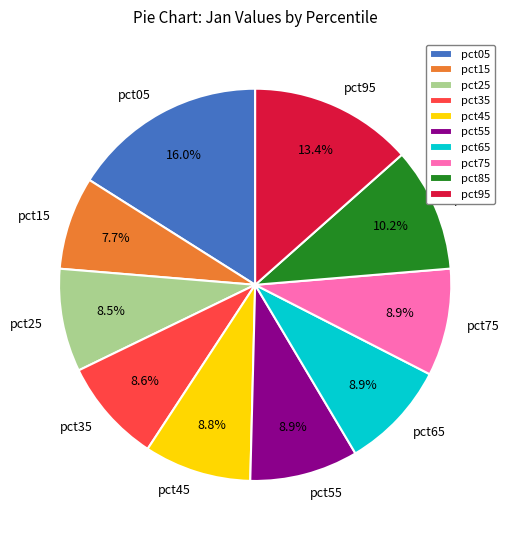

To the nearest percent, what portion does pct75 represent?

9%